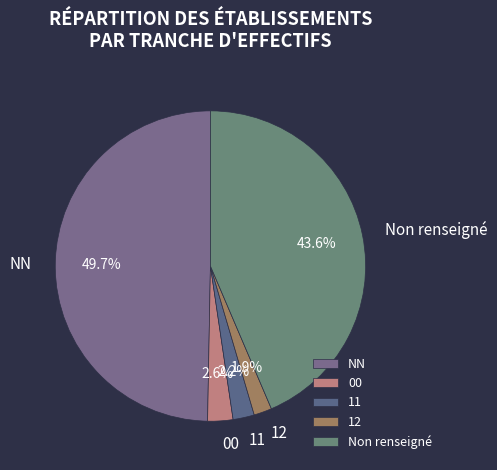

Count the number of slices in the pie.

5